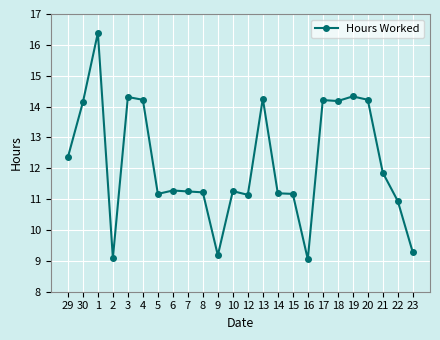

What is the ratio of the value at 29 to the value at 18?

0.9